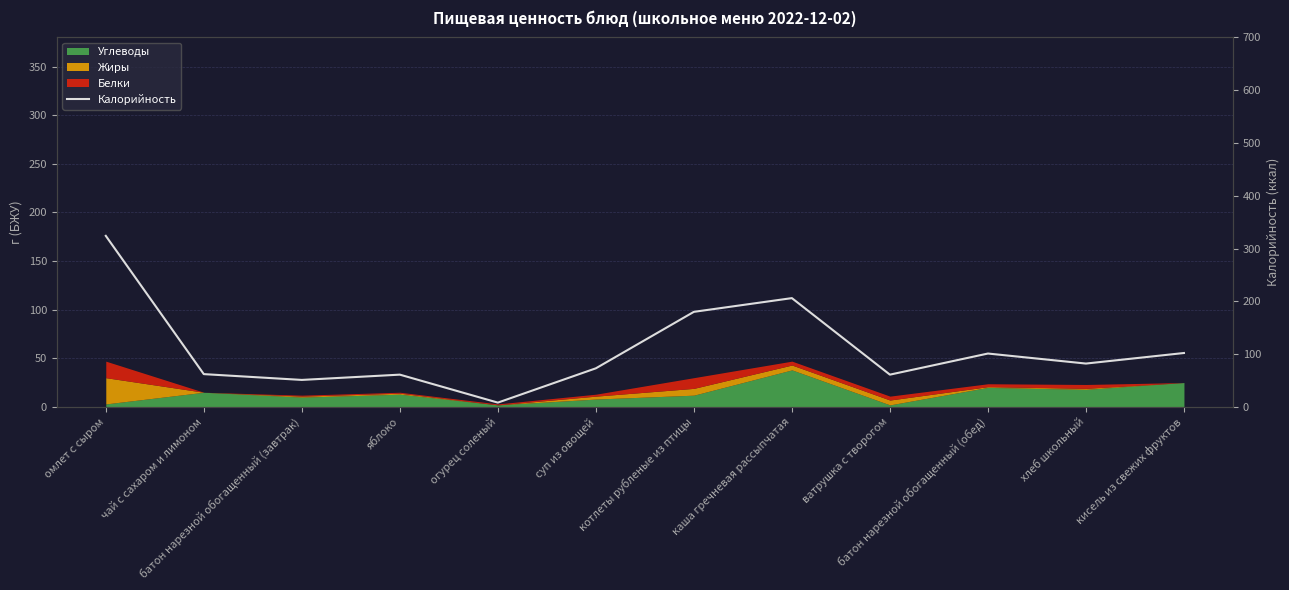

Where does the data first go above 82?

омлет с сыром